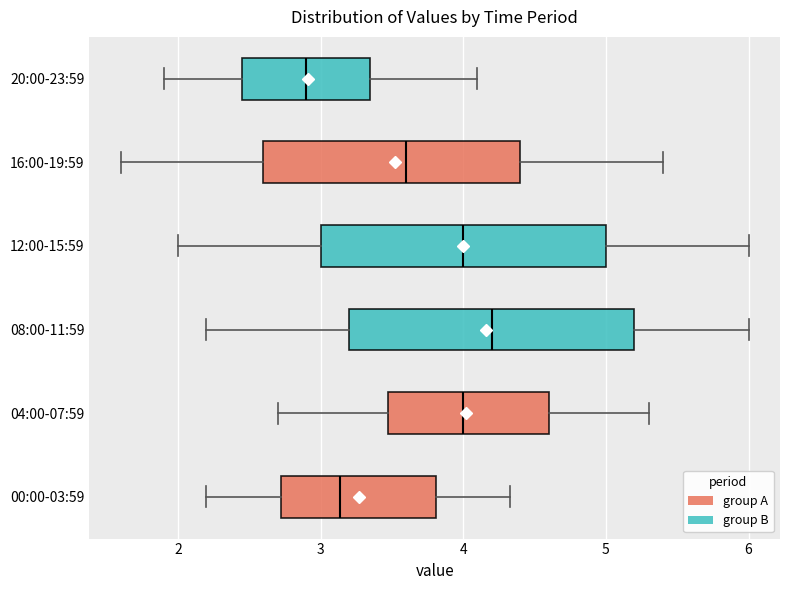

Reading bottom to top, transcribe this box plot: for each box, give where its median line is, the range the box spans, and where its two whiskers end, as read against the x-axis. The values are not printed on the chart, so give them approximately, as read against the axis.

00:00-03:59: median 3.1, box 2.7 to 3.8, whiskers 2.2 to 4.3
04:00-07:59: median 4.0, box 3.5 to 4.6, whiskers 2.7 to 5.3
08:00-11:59: median 4.2, box 3.2 to 5.2, whiskers 2.2 to 6.0
12:00-15:59: median 4.0, box 3.0 to 5.0, whiskers 2.0 to 6.0
16:00-19:59: median 3.6, box 2.6 to 4.4, whiskers 1.6 to 5.4
20:00-23:59: median 2.9, box 2.5 to 3.4, whiskers 1.9 to 4.1